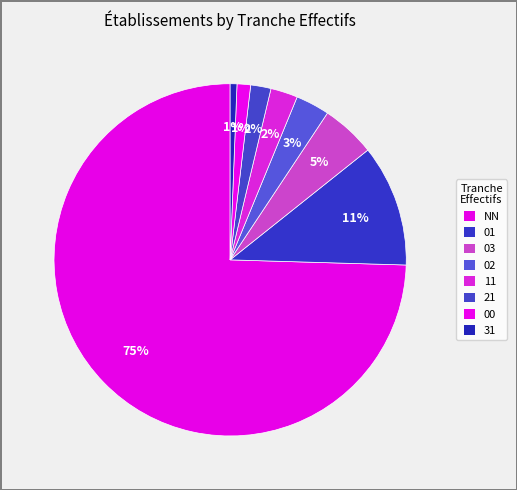

How many segments does this pie chart have?

8